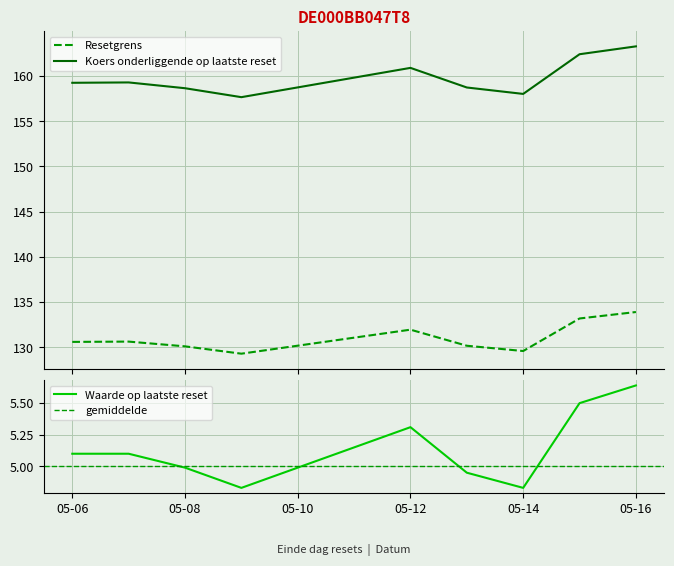

True or false: Resetgrens and Koers onderliggende op laatste reset cross at least once.

False